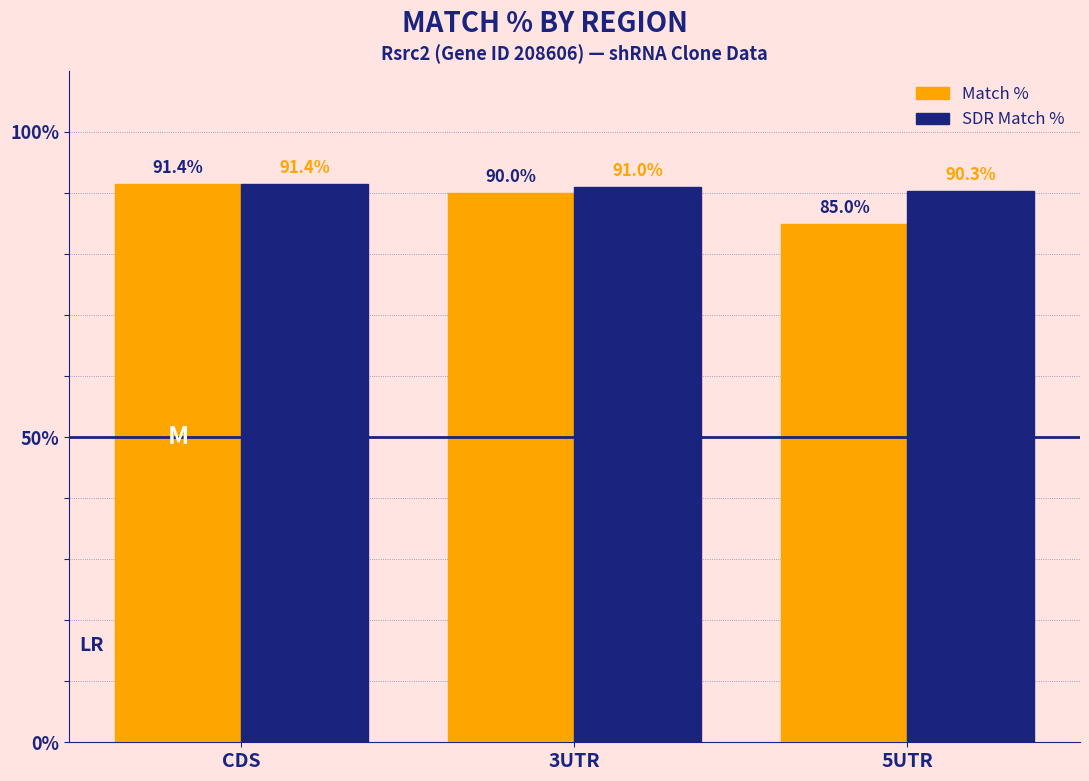

What is the lowest value of the SDR Match % series?

90.3